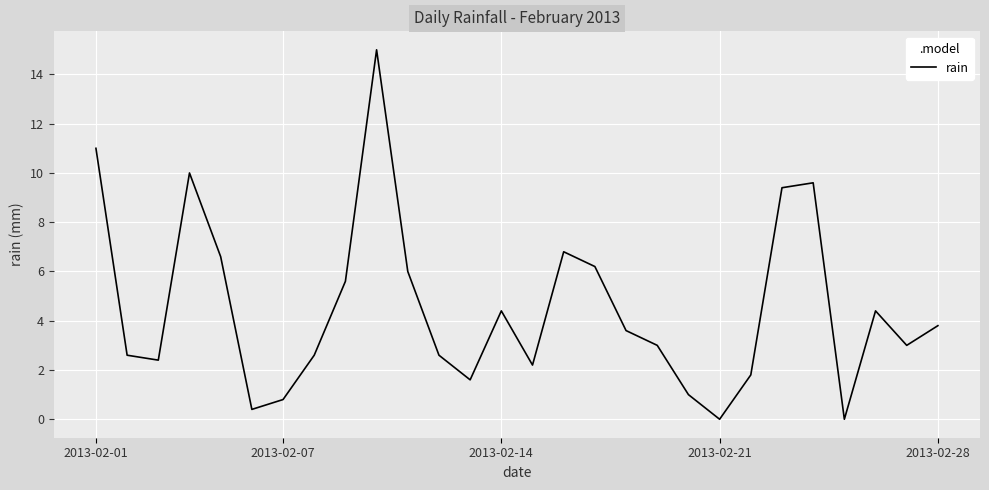

What is the difference between the maximum and minimum values?

15.0